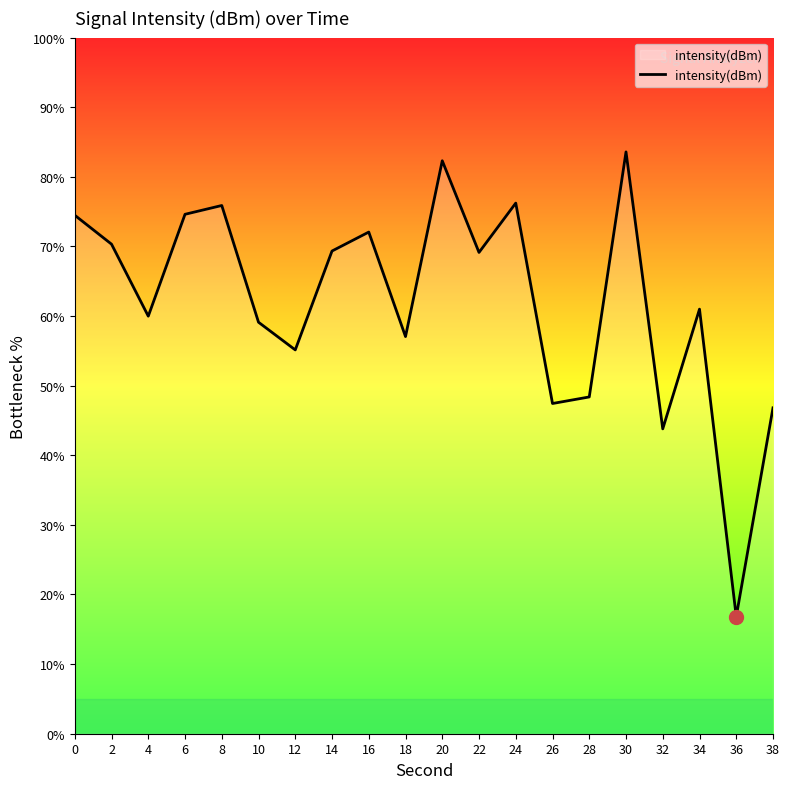

The chart shows a value of 75.9 at 8. True or false?

True